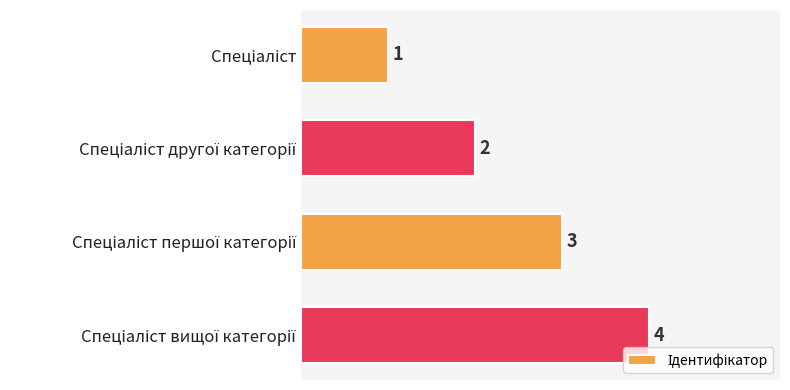

What is the greatest value displayed?

4